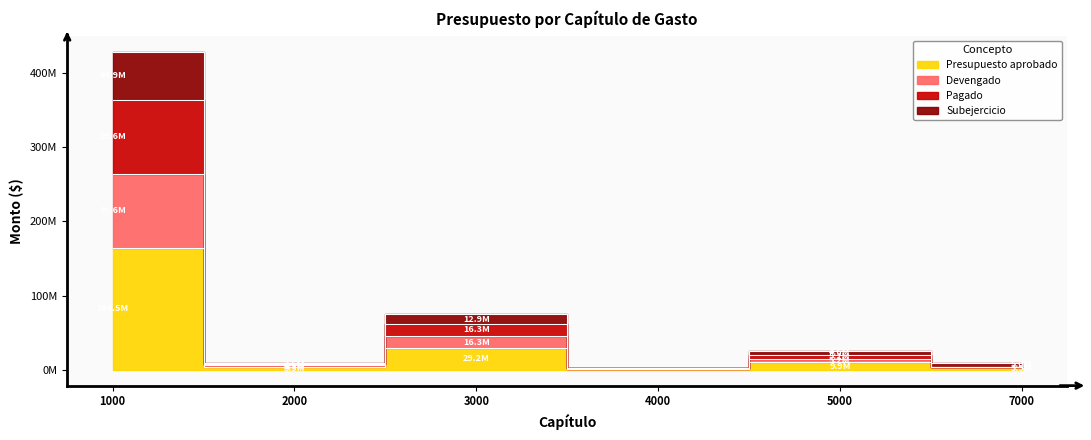

Count the number of categories in the chart.

6